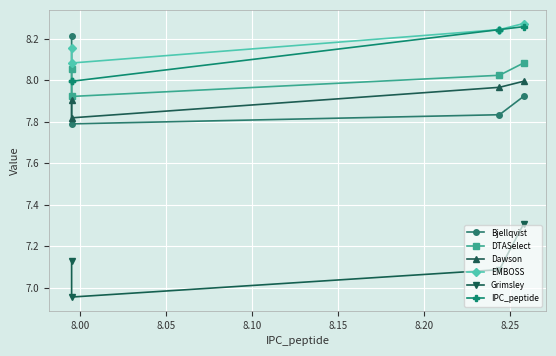

How many interior local valleys does the EMBOSS series have?

1